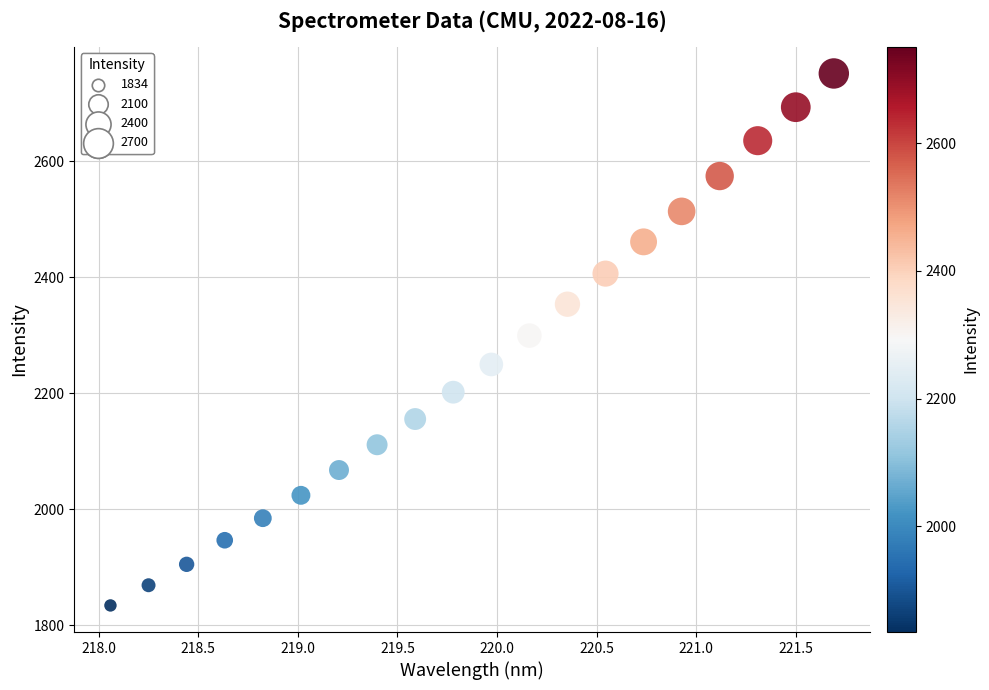

What is the range of Y values (max minus min)?

916.9